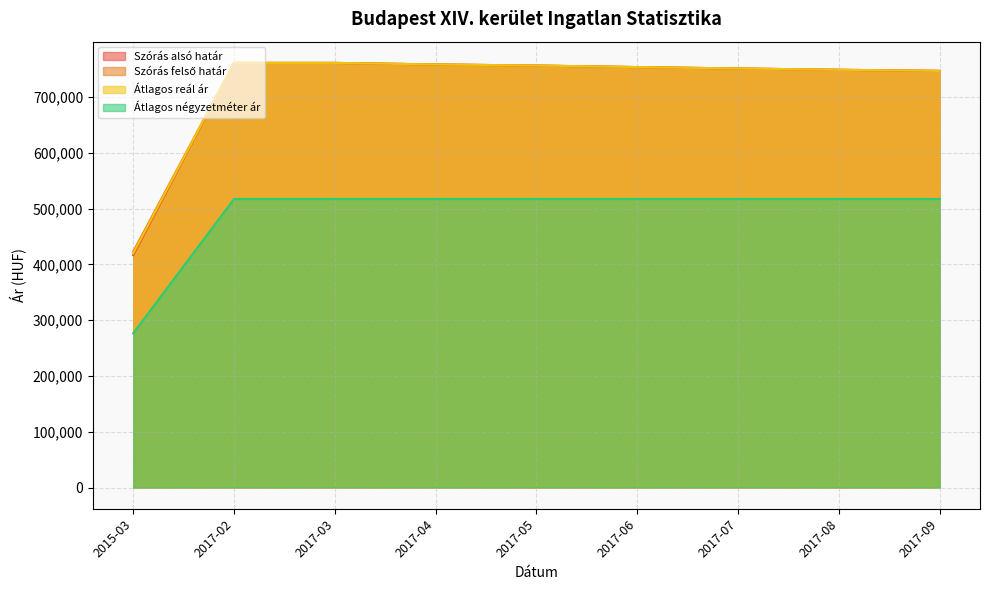

What value does the Szórás alsó határ series have at 2017-05, to the nearest 50?

756500